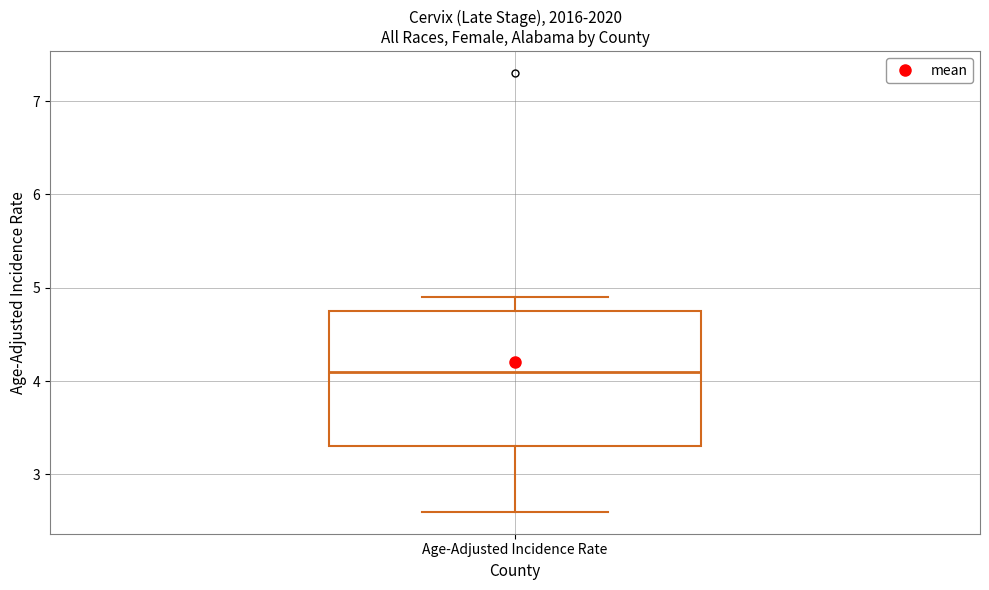

Transcribe this box plot: give where the median line is, the range the box spans, and where the two whiskers end, as read against the y-axis. The values are not printed on the chart, so give them approximately, as read against the axis.

median 4.1, box 3.3 to 4.8, whiskers 2.6 to 4.9